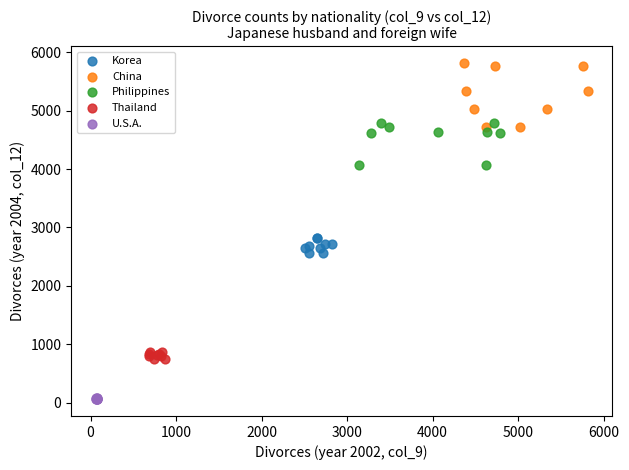

Which series reaches the minimum Y coordinate?

U.S.A.